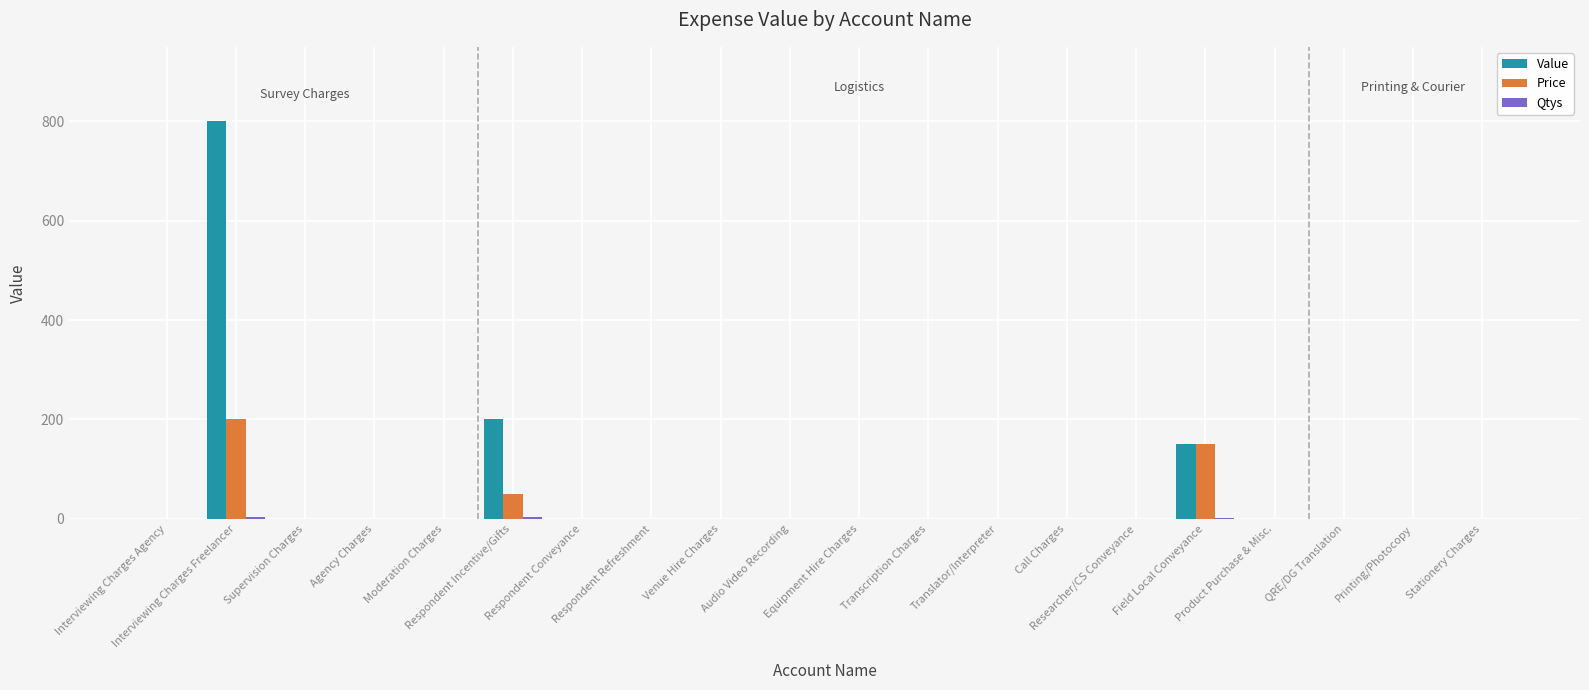

The Price series shows 0 at Call Charges. True or false?

True